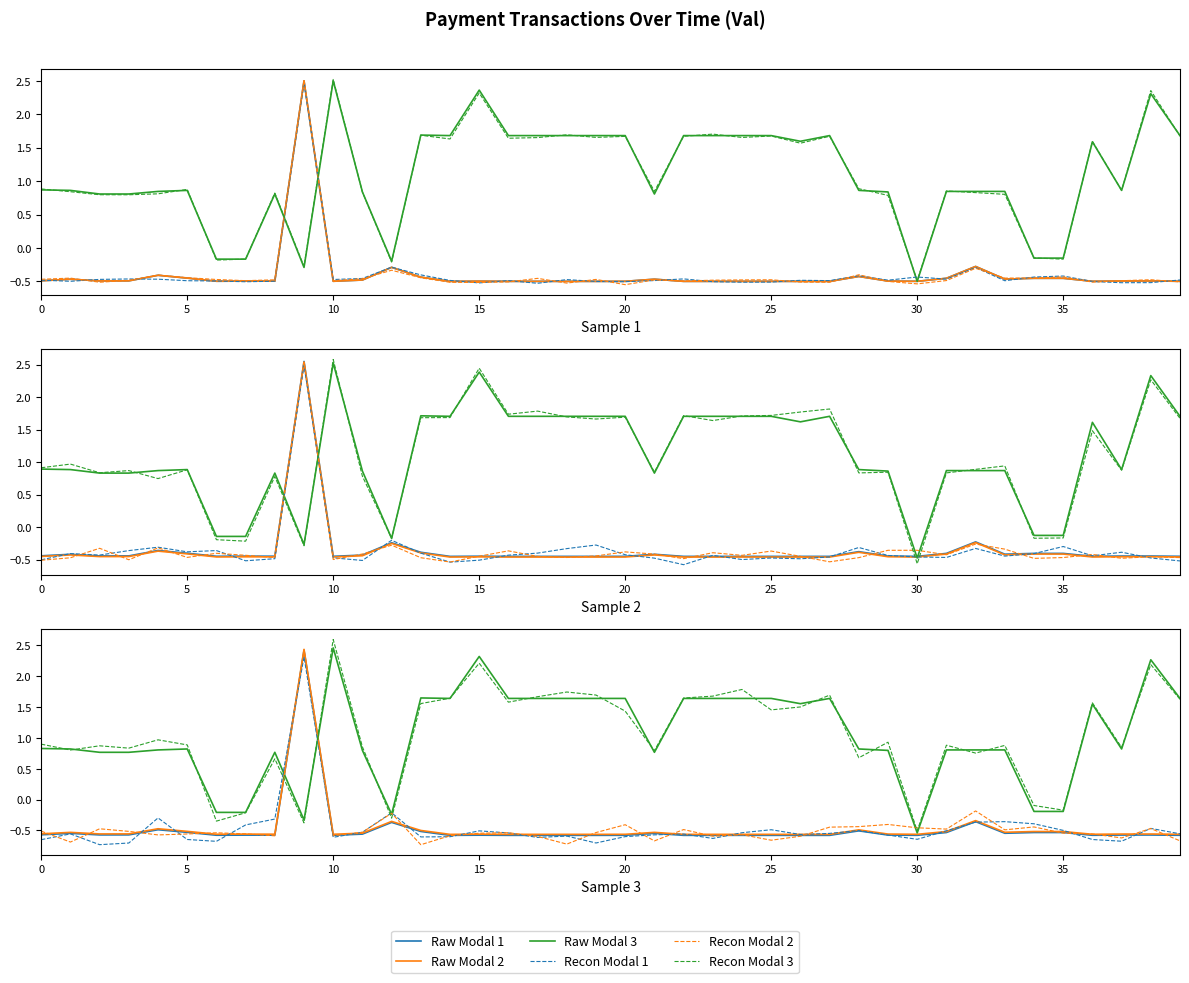

Rank the series by their maximum value, from lowest to highest.

Recon Modal 1, Raw Modal 1, Recon Modal 2, Raw Modal 2, Raw Modal 3, Recon Modal 3